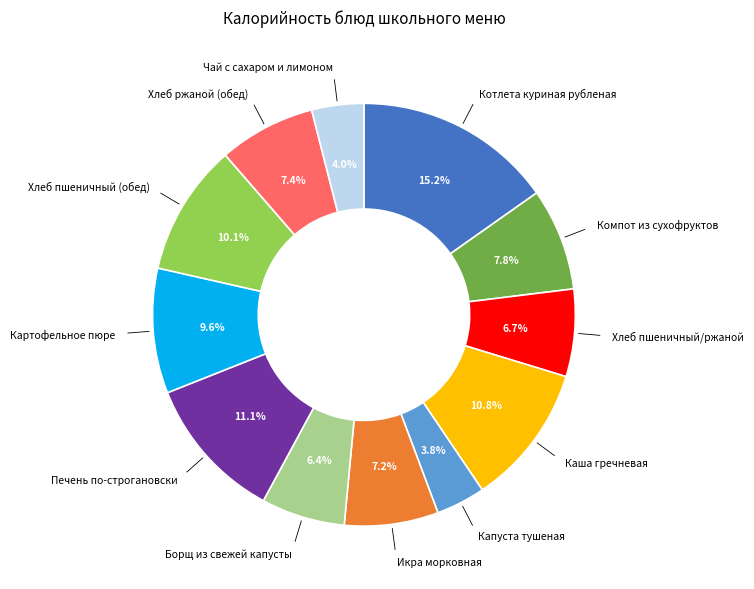

Is there a majority slice in this chart?

No